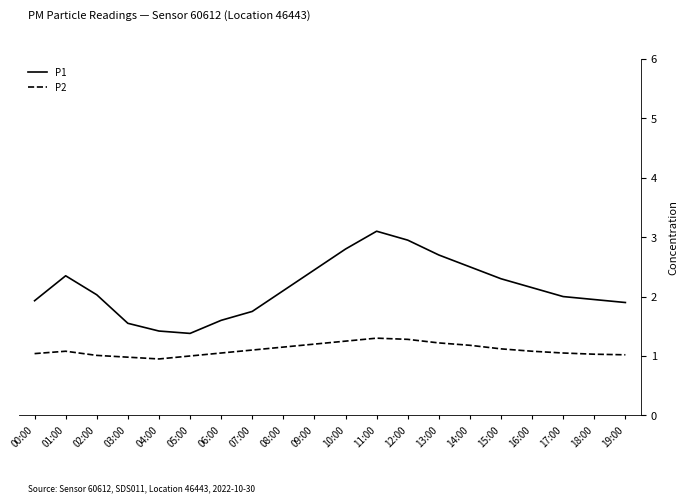

What is the minimum value for P1?

1.4